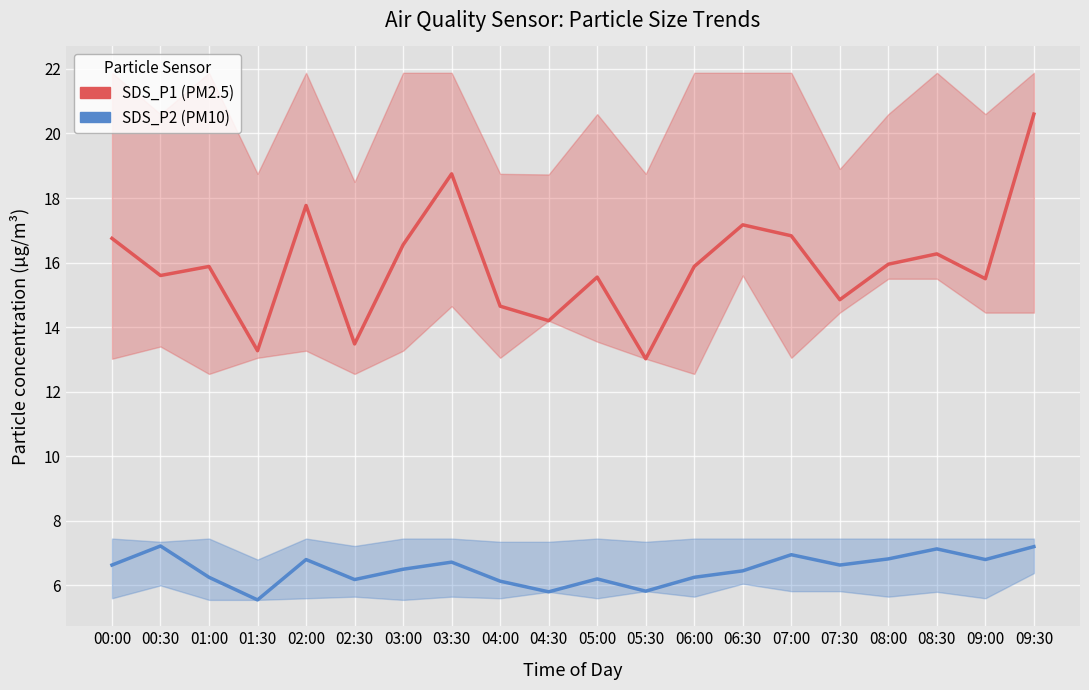

Which series changed the most between 07:00 and 07:30?

SDS_P1 (PM2.5)